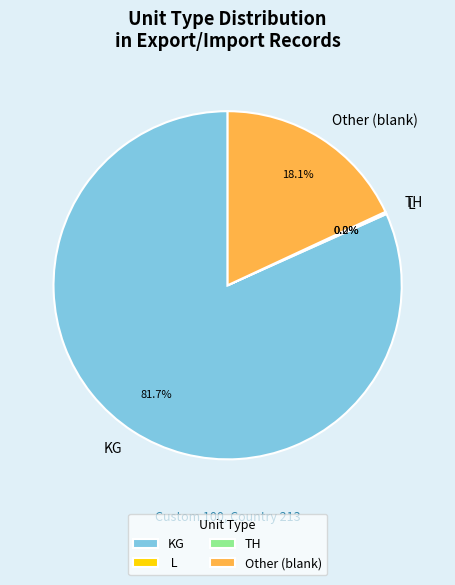

To the nearest percent, what is the difference between the largest and smallest slice percentages?

82%